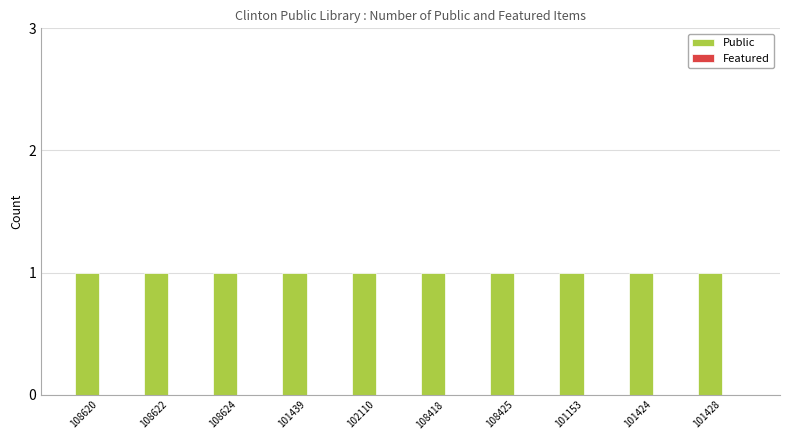

What is the maximum value shown in the chart?

1